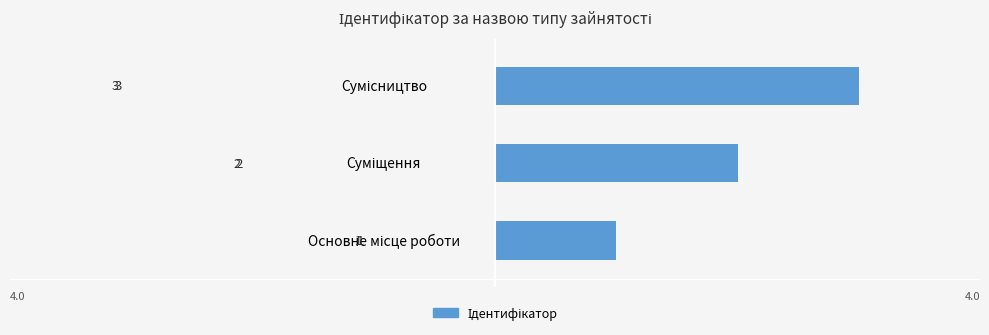

What is the maximum value shown in the chart?

3